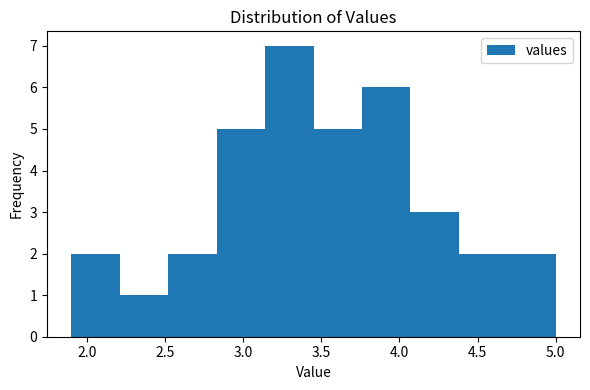

Reading left to right, transcribe this chart: for each bar, give the range it covers on the x-axis and its height. Neither the bar edges nor the heights are printed on the chart, so give them approximately, as read against the axes.

1.90 to 2.21: 2
2.21 to 2.52: 1
2.52 to 2.83: 2
2.83 to 3.14: 5
3.14 to 3.45: 7
3.45 to 3.76: 5
3.76 to 4.07: 6
4.07 to 4.38: 3
4.38 to 4.69: 2
4.69 to 5.00: 2